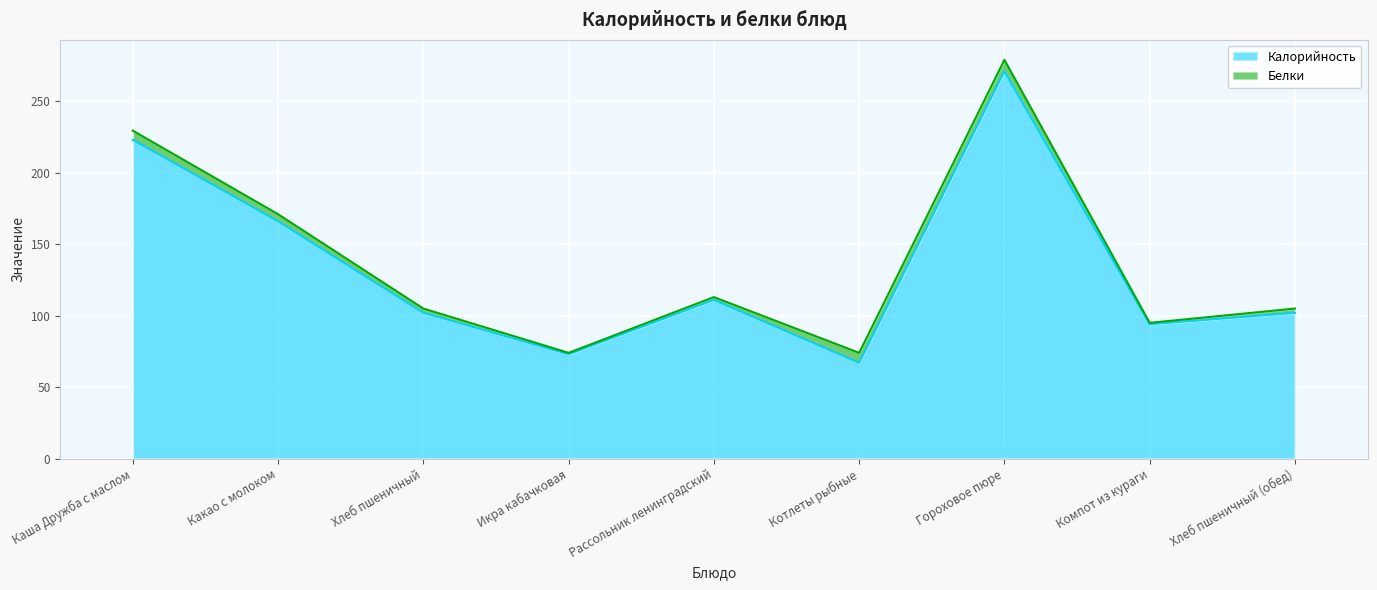

Where is the first local minimum?

Икра кабачковая